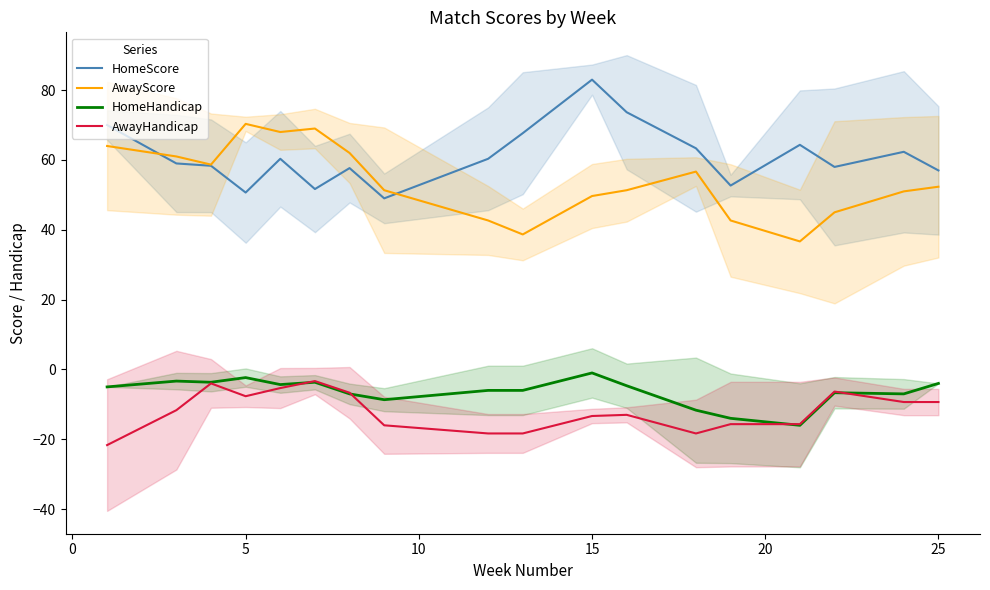

What is the highest value of the HomeScore series?

83.0